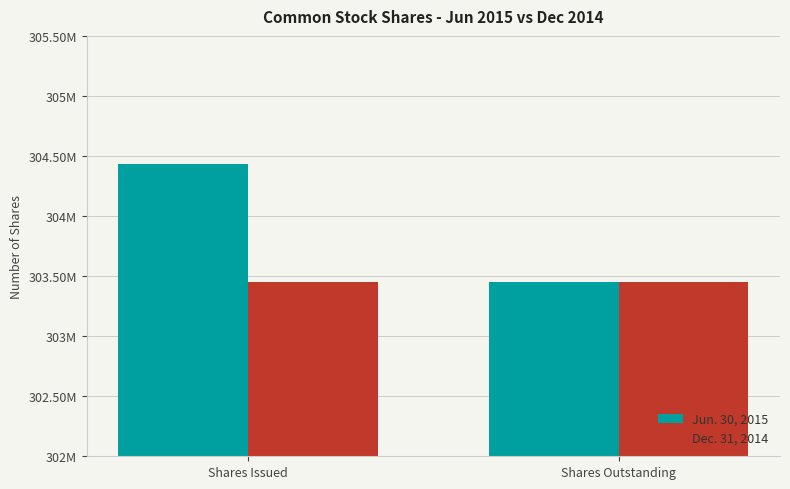

Is the value of Dec. 31, 2014 at Shares Outstanding greater than the value of Jun. 30, 2015 at Shares Outstanding?

No